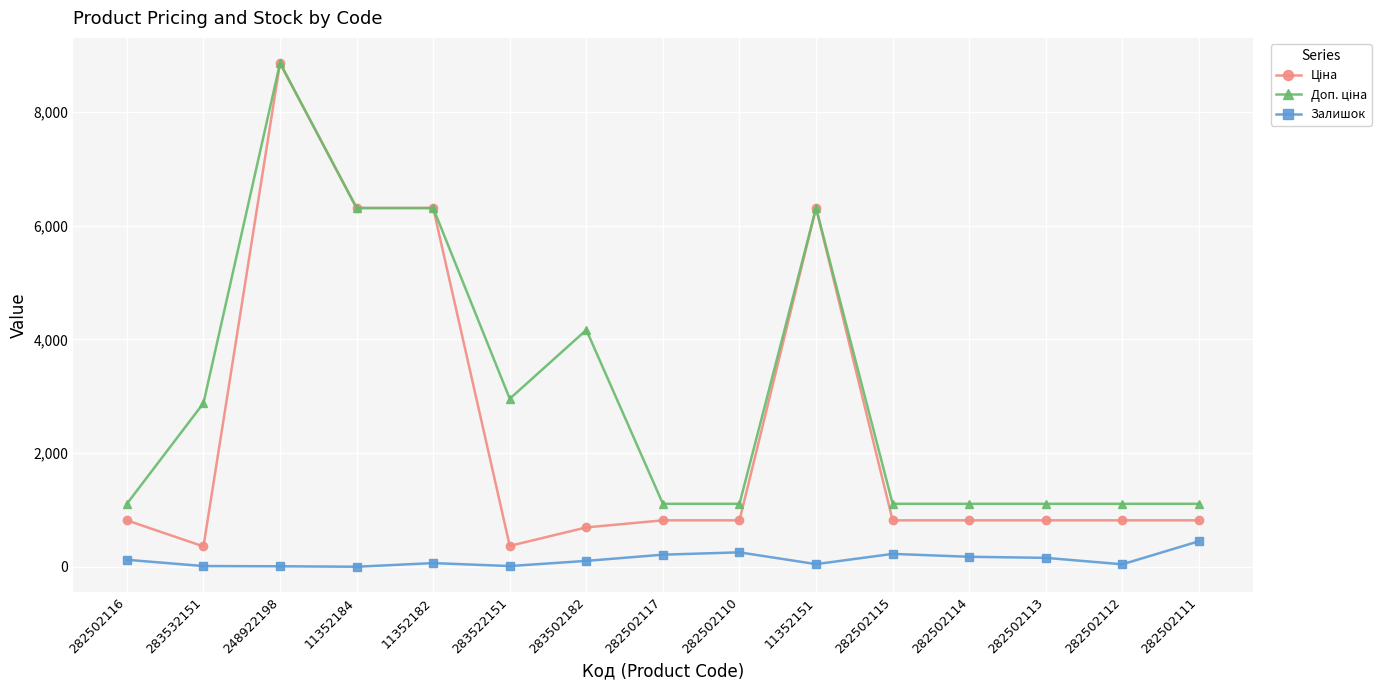

At which category does the chart reach its peak across all series?

248922198